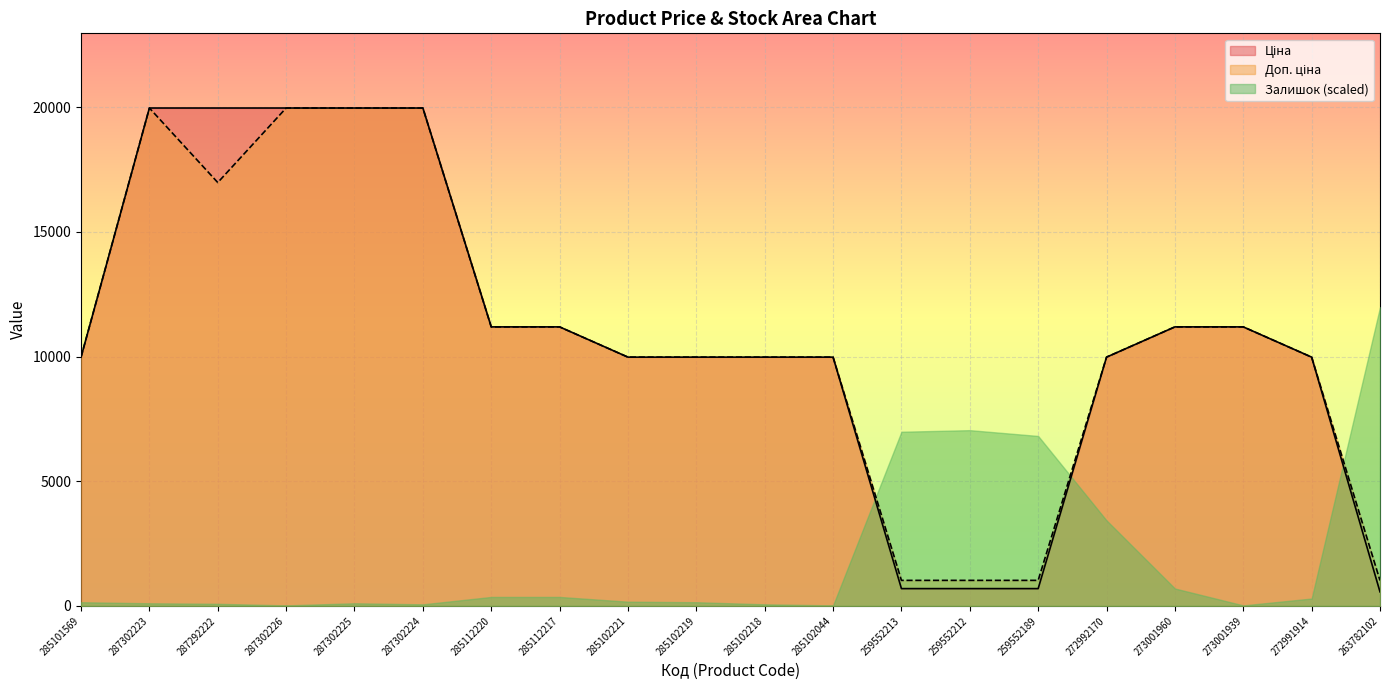

What is the label of the 8th point from the left?

285112217